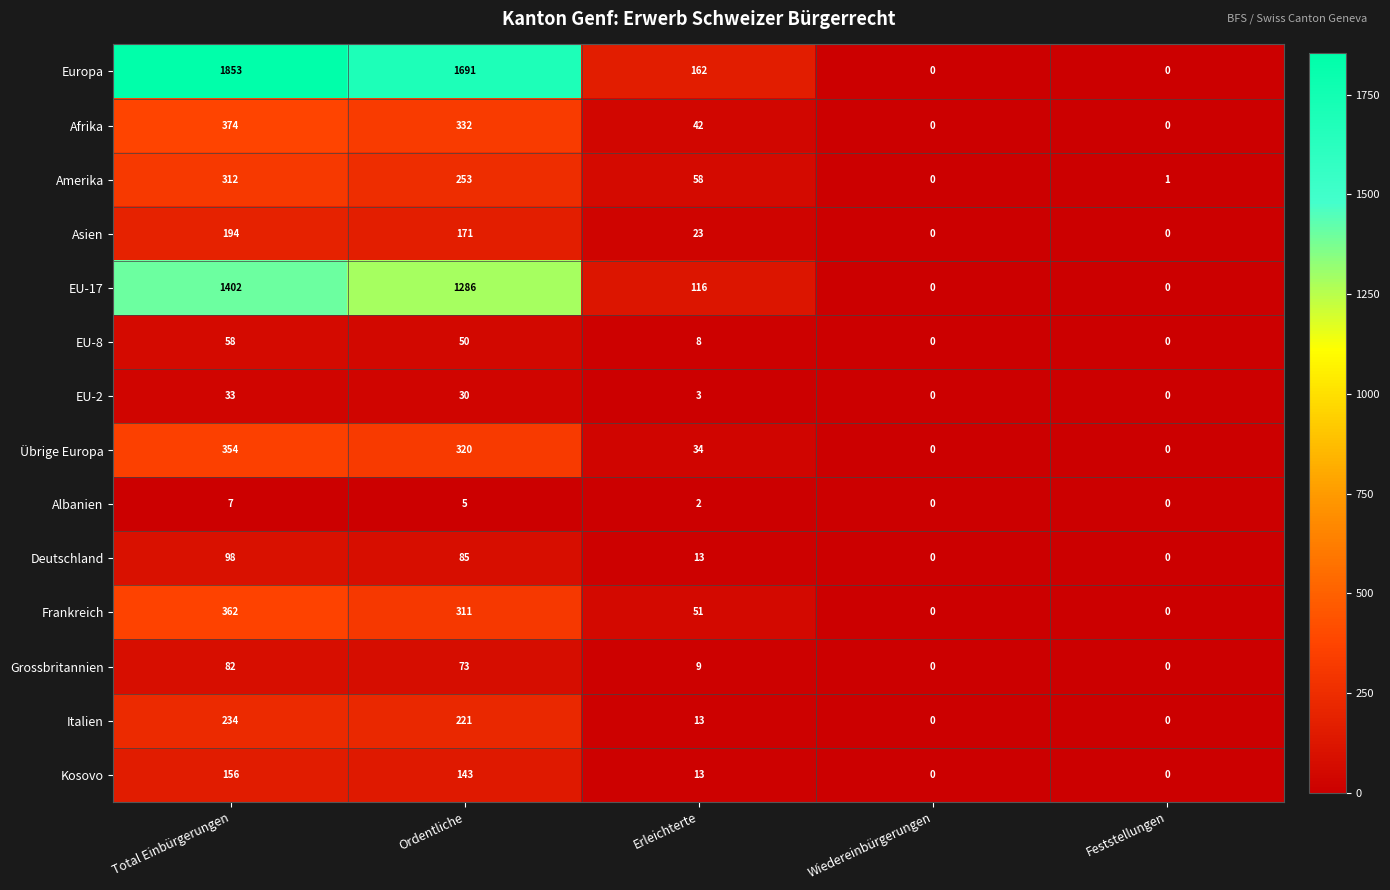

True or false: Grossbritannien has a value of 132 at Total Einbürgerungen.

False